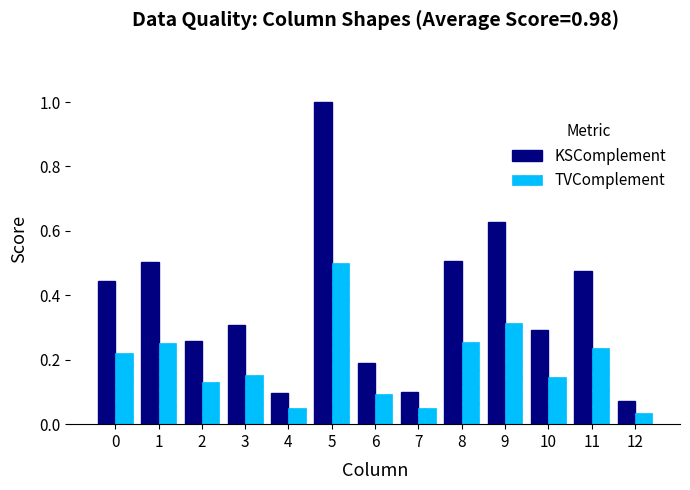

True or false: TVComplement has a value of 0.3 at 8.

True